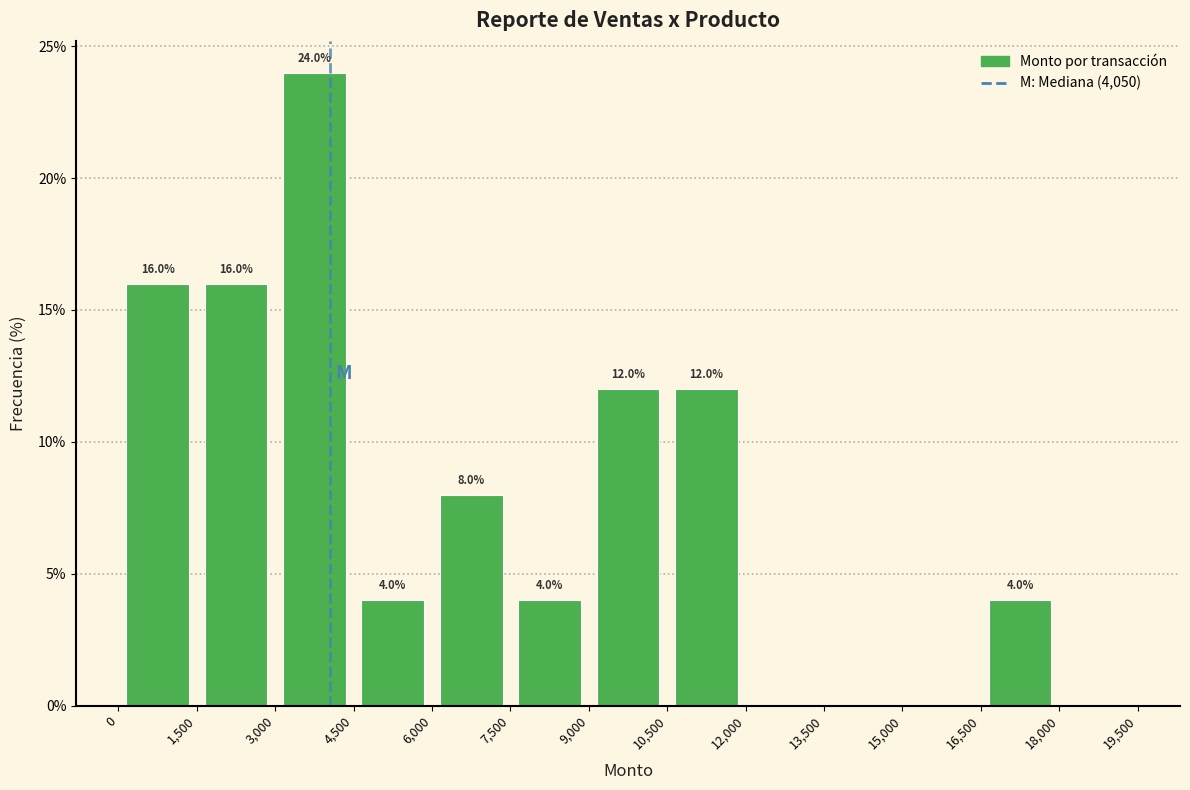

Over which range of the x-axis is the bar tallest?

3,000 to 4,500